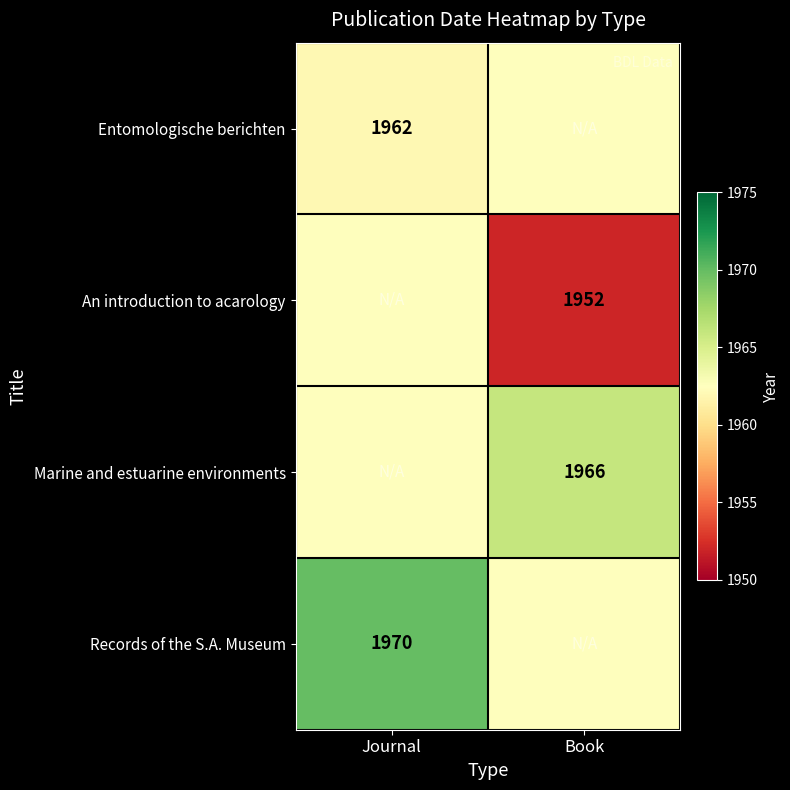

Is it true that Marine and estuarine environments equals 1966.0 at Book?

True